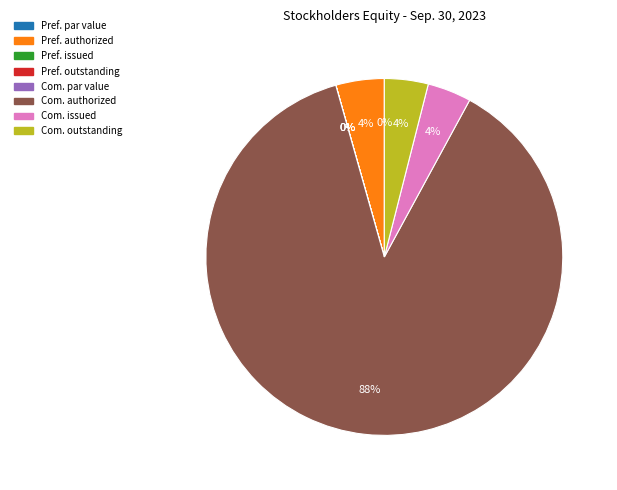

To the nearest percent, what is the difference between the largest and smallest slice percentages?

88%